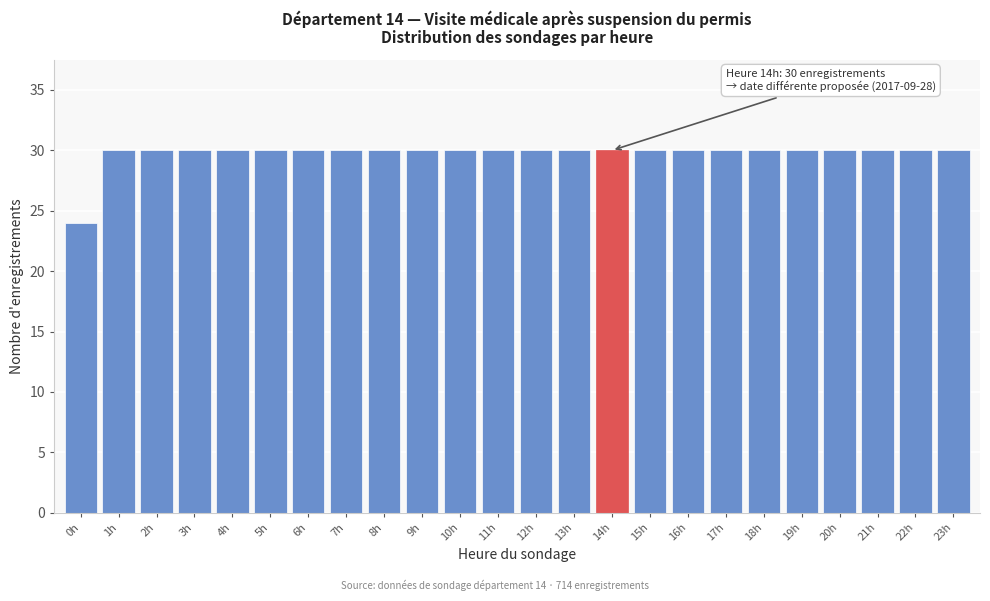

Reading right to left, what are all the values shown in this chart?

30	30	30	30	30	30	30	30	30	30	30	30	30	30	30	30	30	30	30	30	30	30	30	24